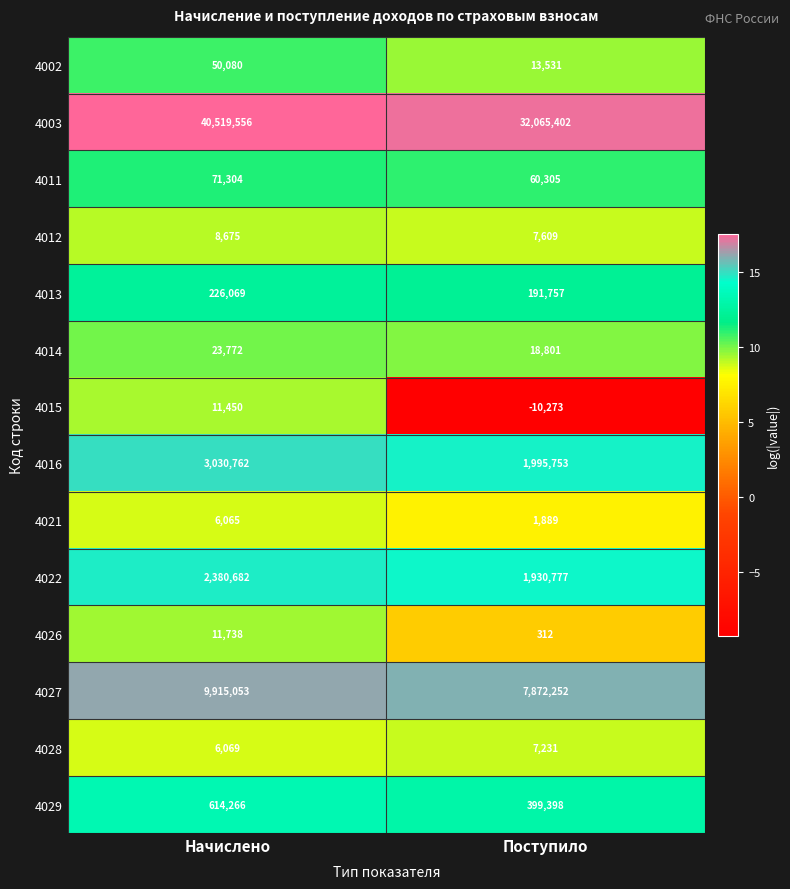

At which label is 4002 closest to 31805?

Поступило